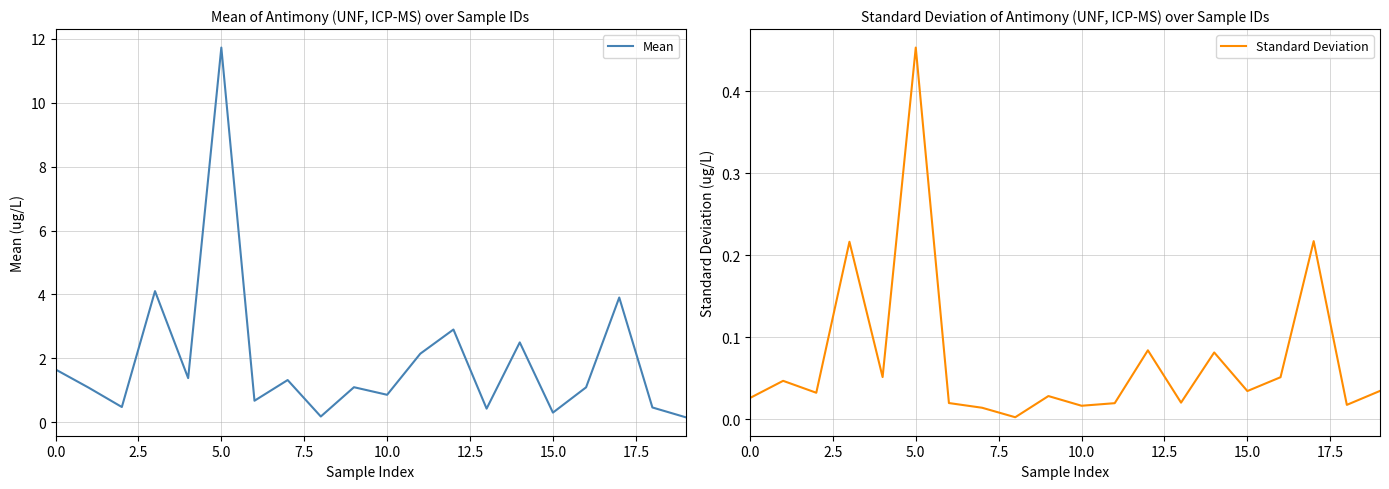

What are all the series names shown in the legend?

Mean, Standard Deviation